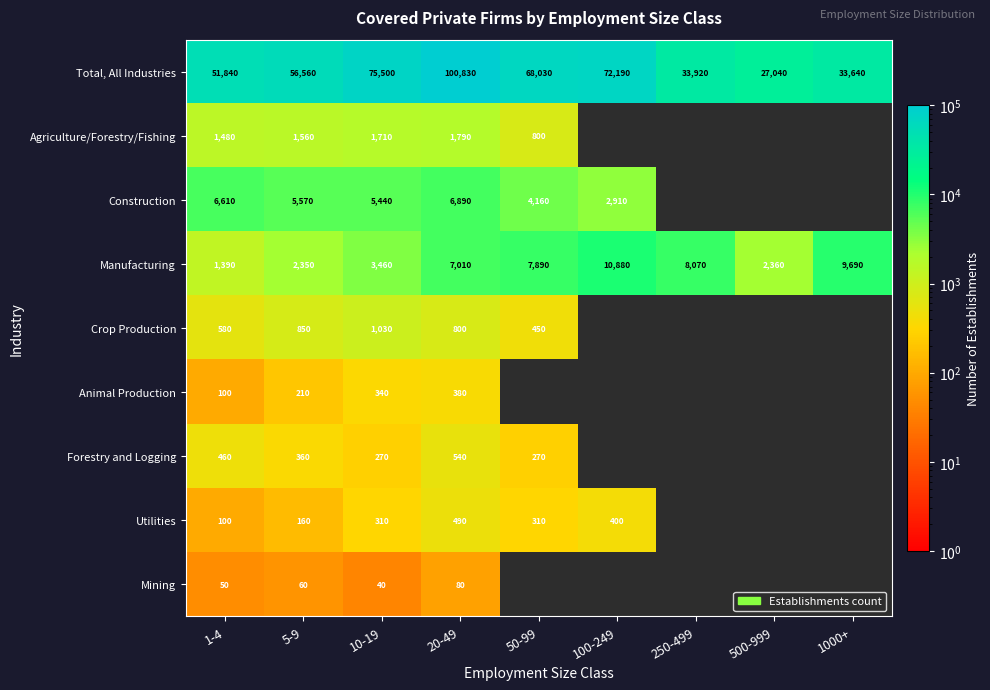

At how many categories does at least one series exceed 23891?

9